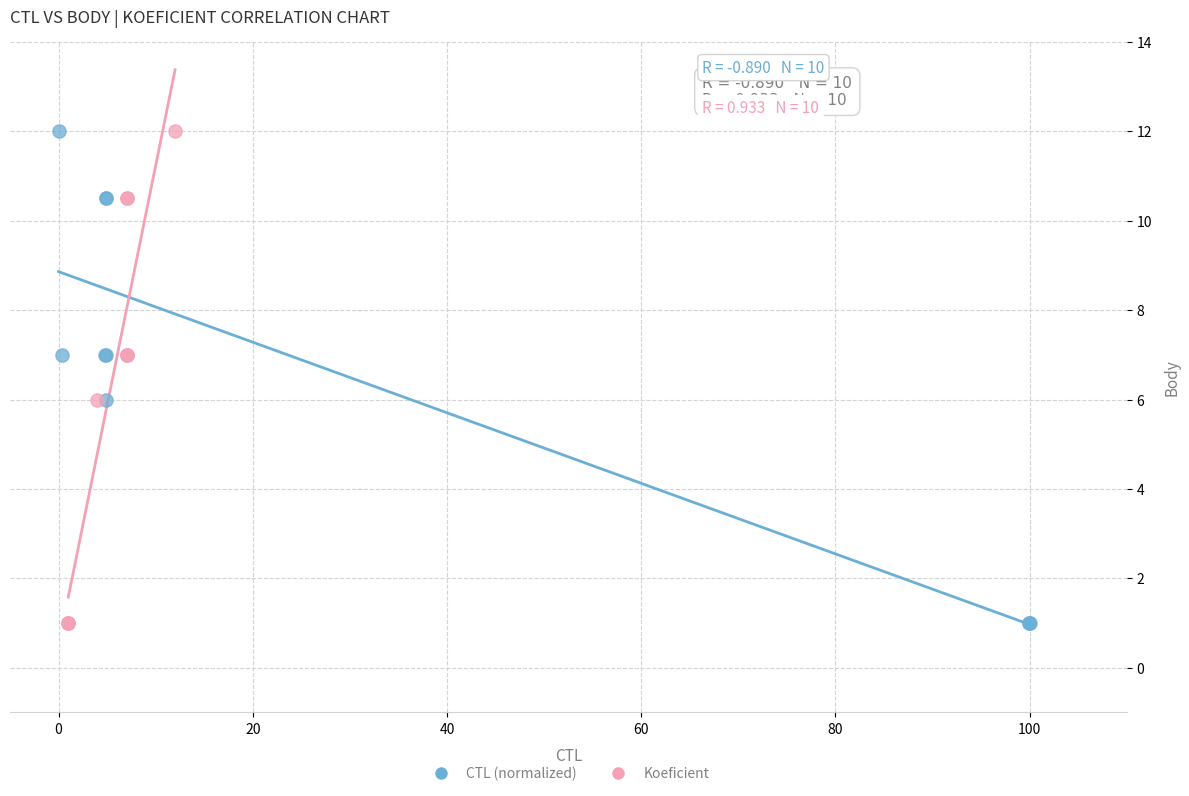

What are all the series names shown in the legend?

CTL (normalized), Koeficient